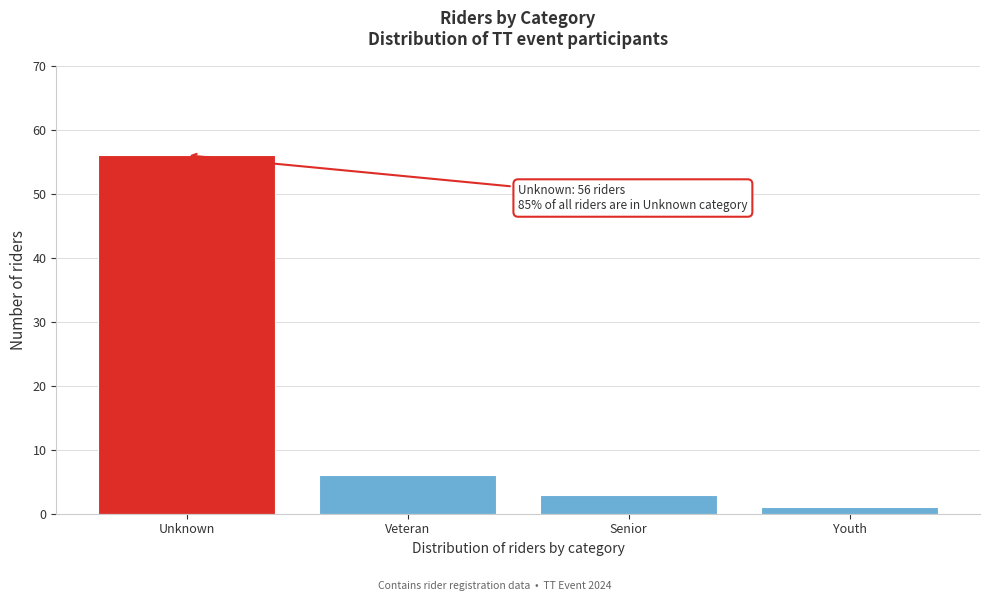

Reading right to left, transcribe all the data shown in this chart.

1	3	6	56